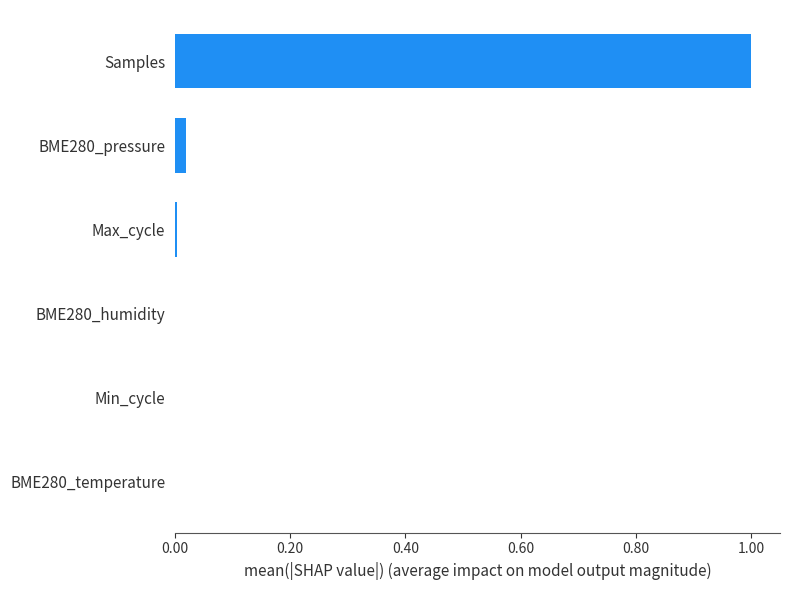

True or false: the data shows 0.6 at Samples.

False